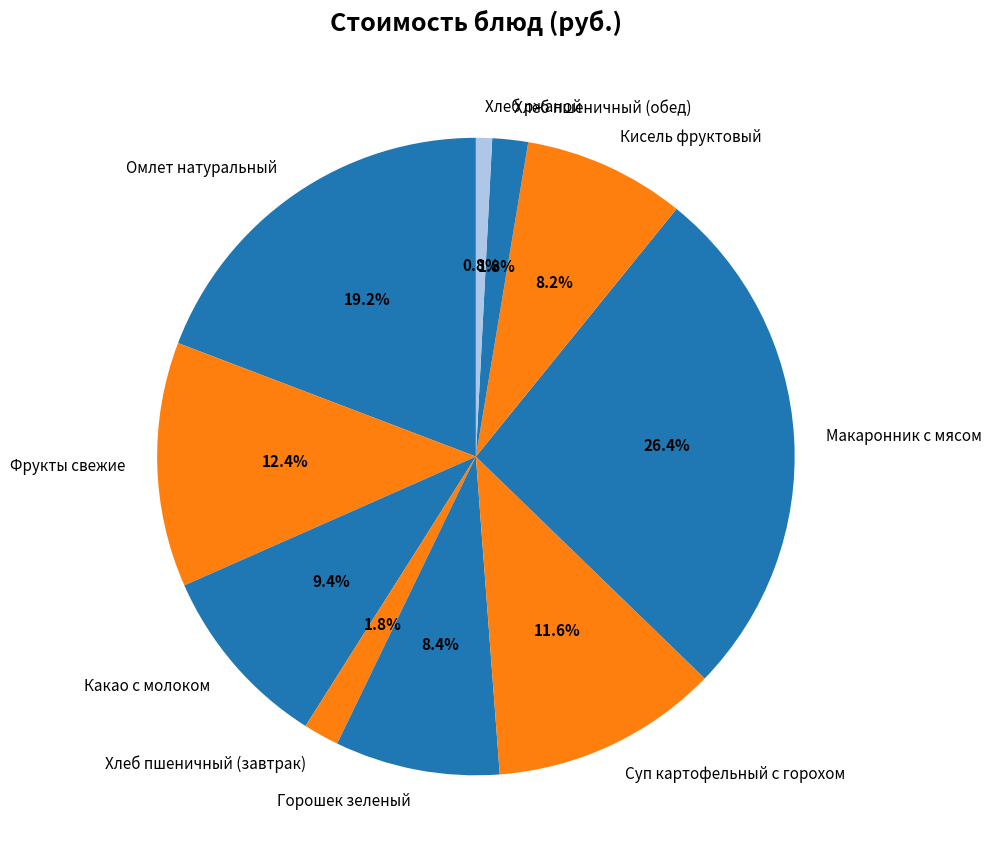

To the nearest percent, what portion does Горошек зеленый represent?

8%